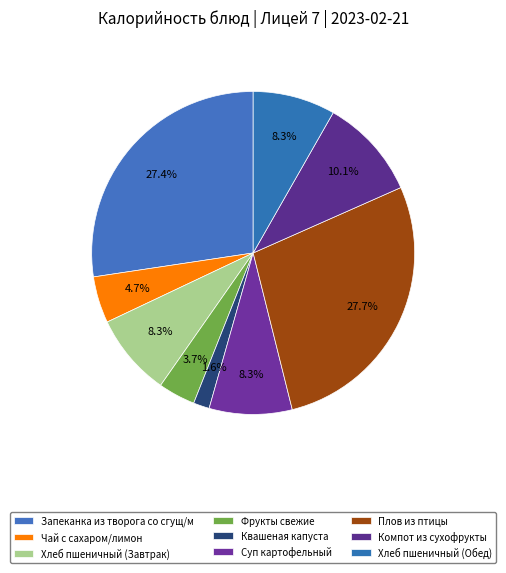

What percentage is the Компот из сухофрукты slice, to the nearest percent?

10%